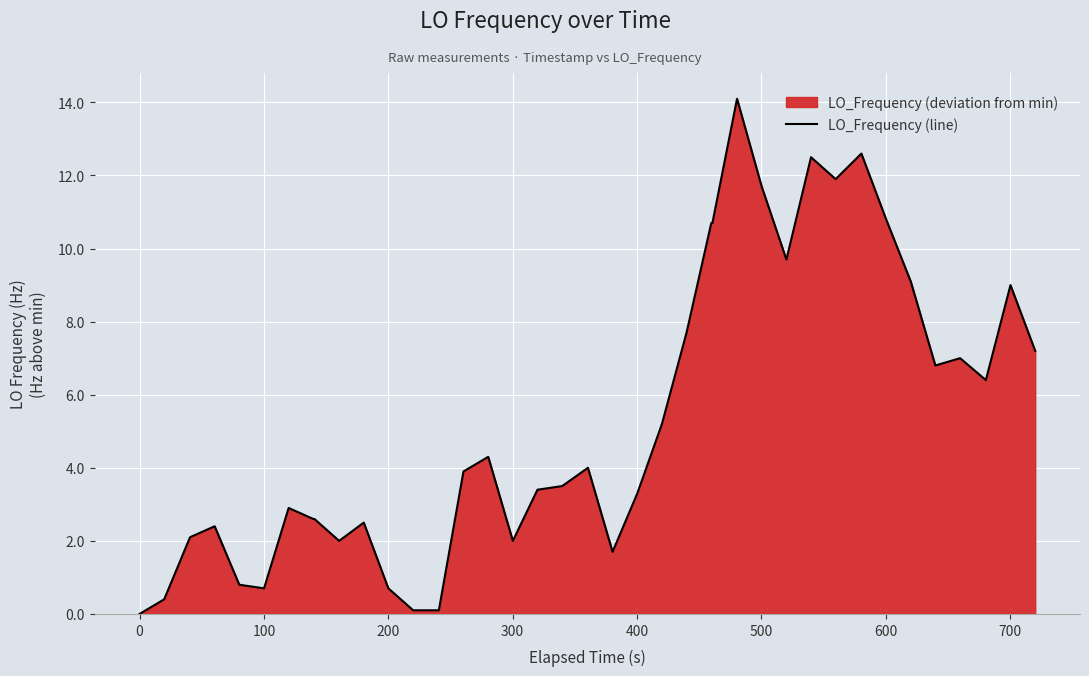

Count the number of categories in the chart.

40